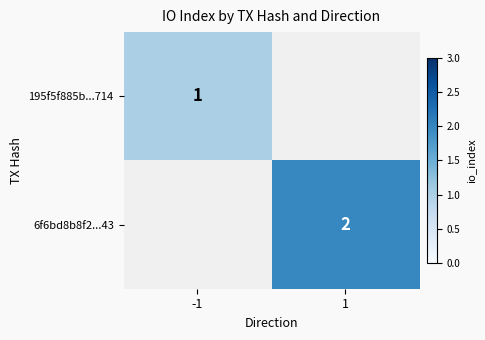

Is it true that 195f5f885b...714 equals 1 at -1?

True